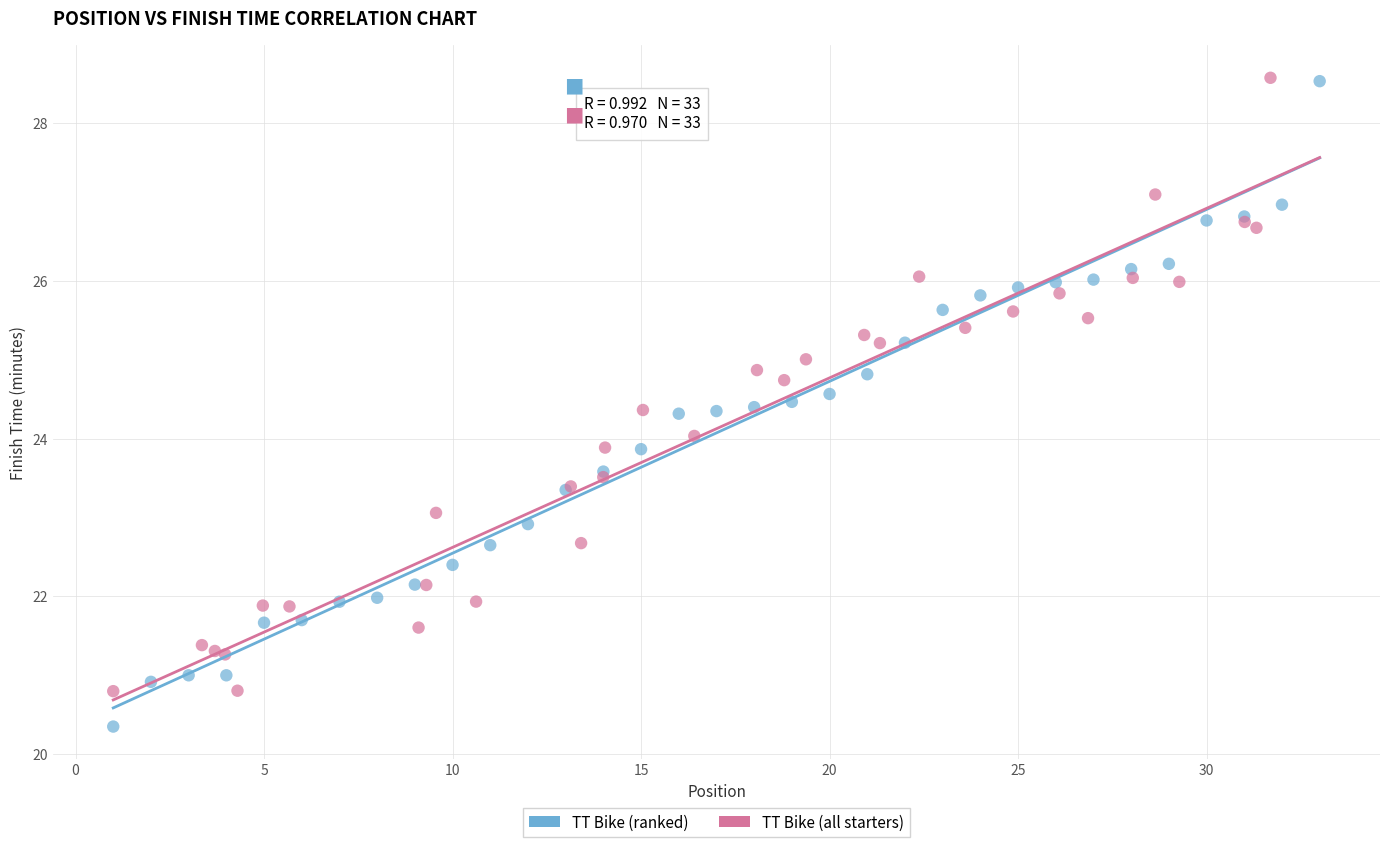

Which series has the largest Y range (max minus min)?

TT Bike (ranked)